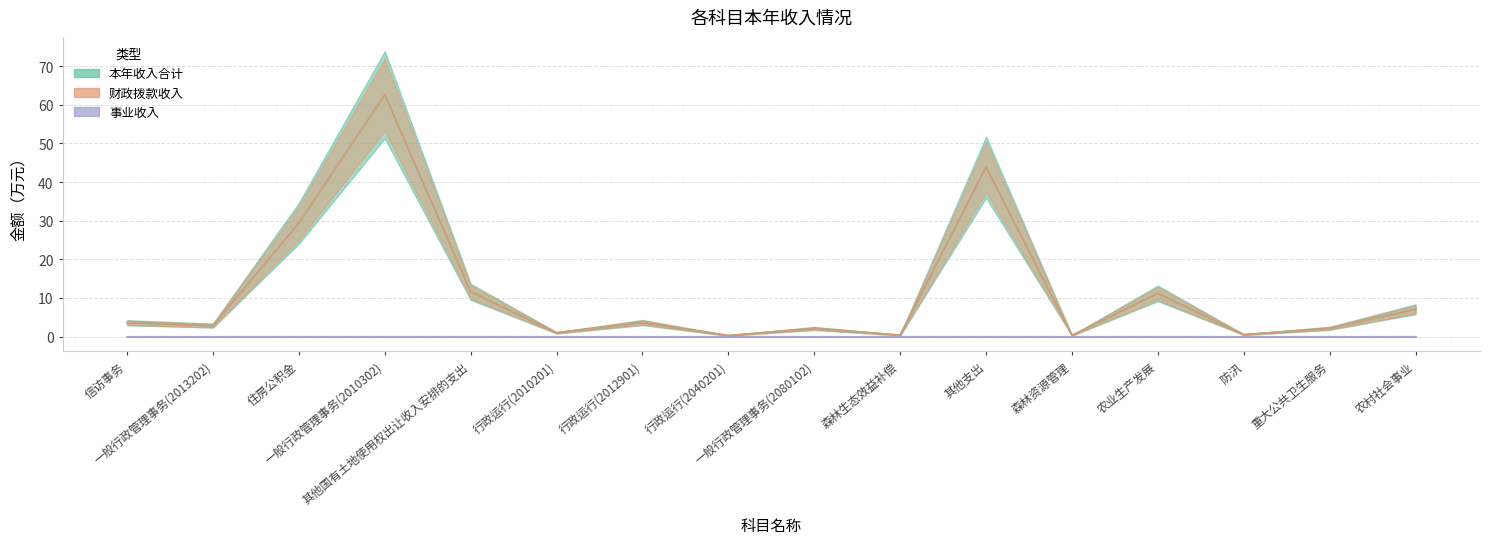

Between 一般行政管理事务(2080102) and 其他支出, which series saw the biggest shift?

本年收入合计